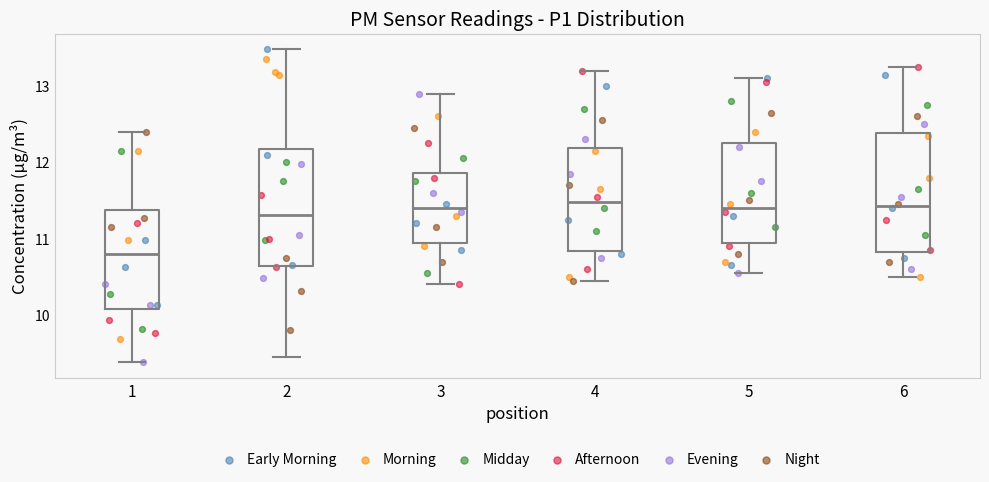

Reading left to right, read every box against the y-axis: the position of its median line, the range the box covers, and the ends of its whiskers. The values are not printed on the chart, so give them approximately, as read against the axis.

1: median 10.8, box 10.1 to 11.4, whiskers 9.4 to 12.4
2: median 11.3, box 10.6 to 12.2, whiskers 9.5 to 13.5
3: median 11.4, box 10.9 to 11.9, whiskers 10.4 to 12.9
4: median 11.5, box 10.8 to 12.2, whiskers 10.5 to 13.2
5: median 11.4, box 10.9 to 12.3, whiskers 10.6 to 13.1
6: median 11.4, box 10.8 to 12.4, whiskers 10.5 to 13.3